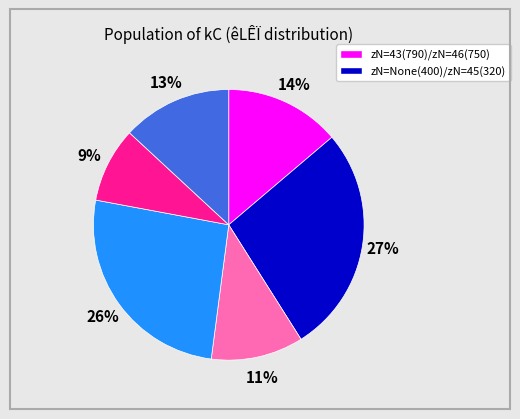

Count the number of slices in the pie.

6